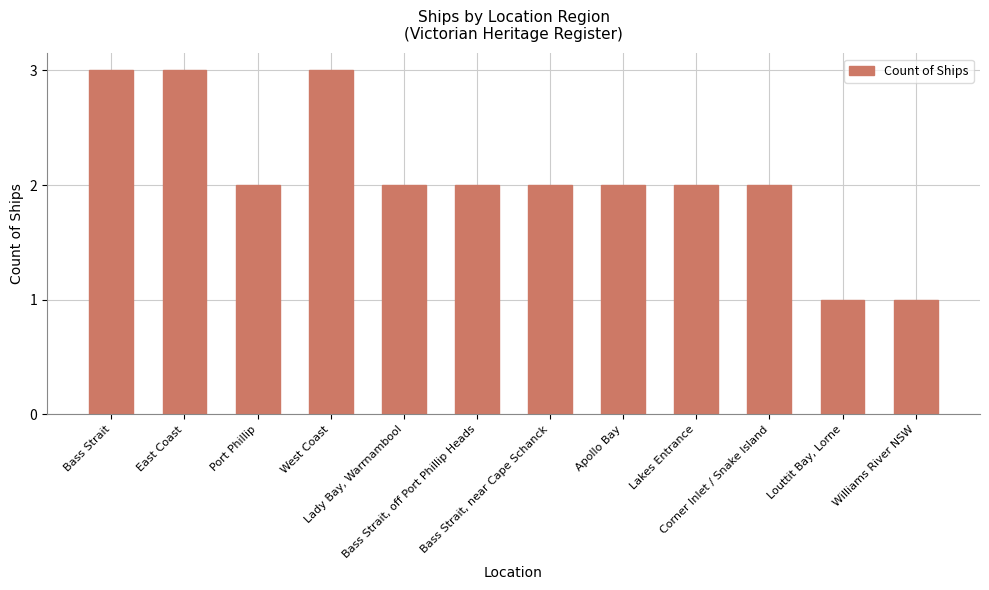

Reading right to left, extract all data points from this chart.

Williams River NSW=1	Louttit Bay, Lorne=1	Corner Inlet / Snake Island=2	Lakes Entrance=2	Apollo Bay=2	Bass Strait, near Cape Schanck=2	Bass Strait, off Port Phillip Heads=2	Lady Bay, Warrnambool=2	West Coast=3	Port Phillip=2	East Coast=3	Bass Strait=3